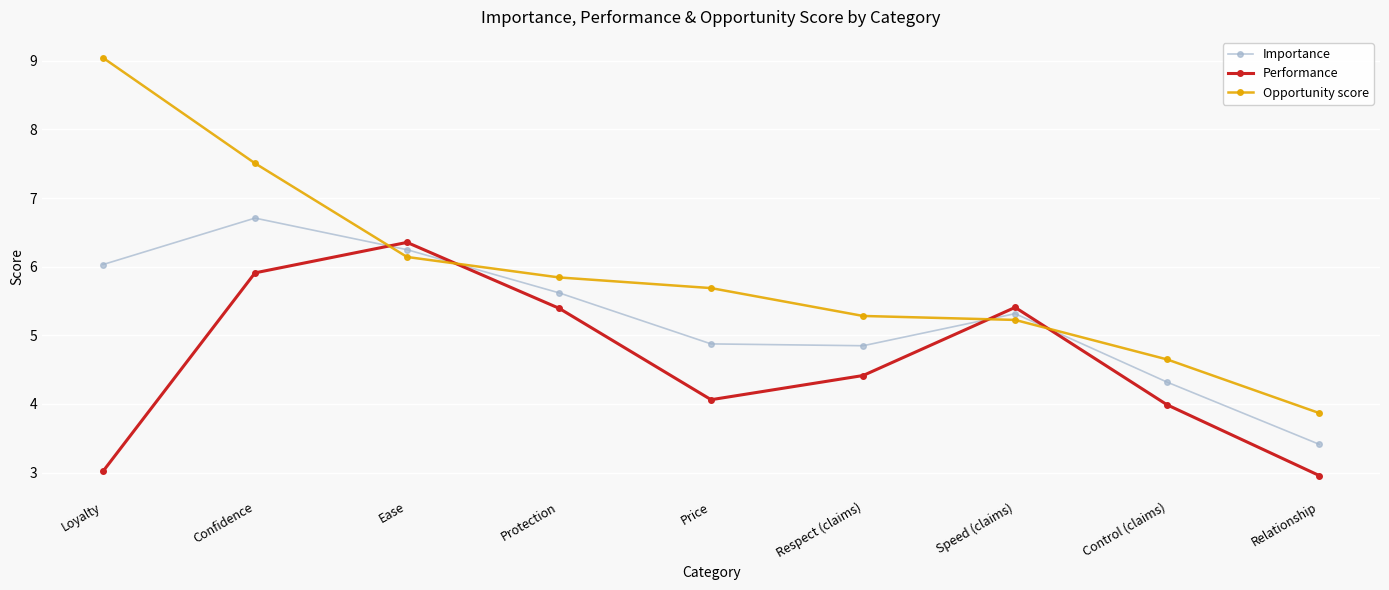

How many intersections are there between Importance and Performance?

4